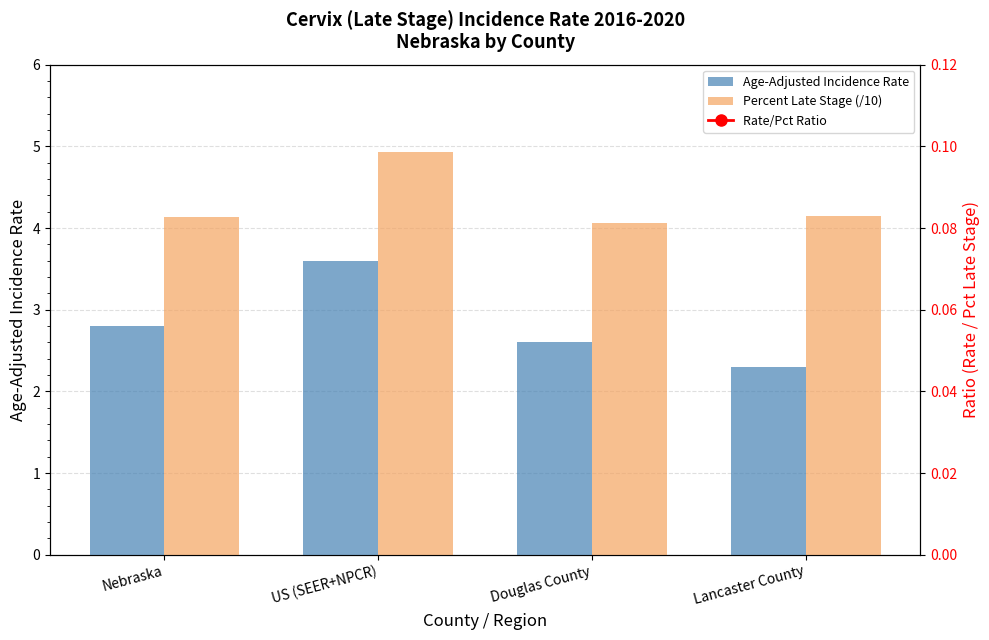

What is the approximate value of Age-Adjusted Incidence Rate at Nebraska?

2.8